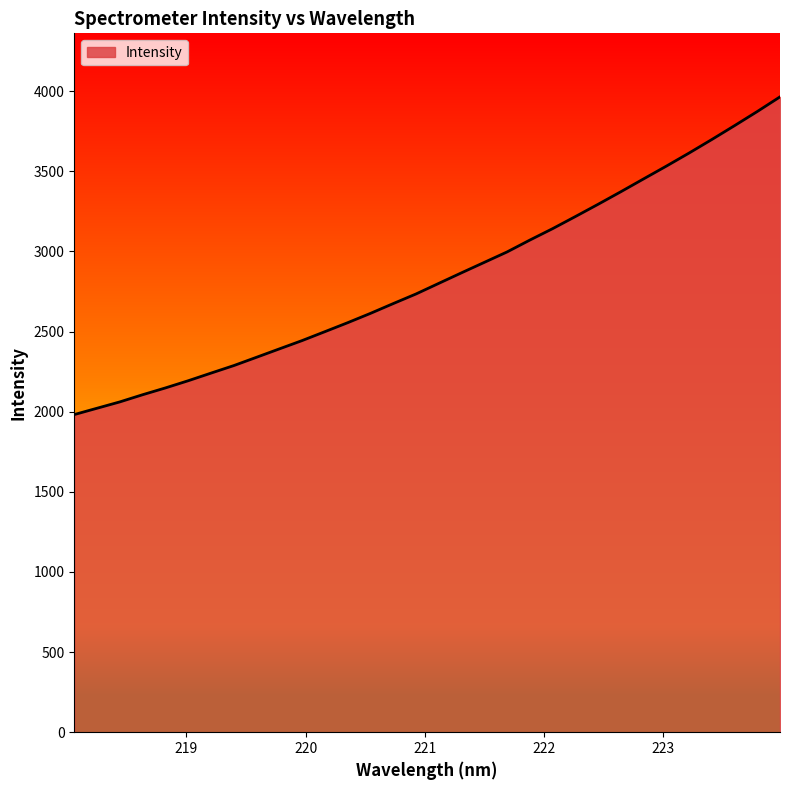

What is the greatest value displayed?

3964.2